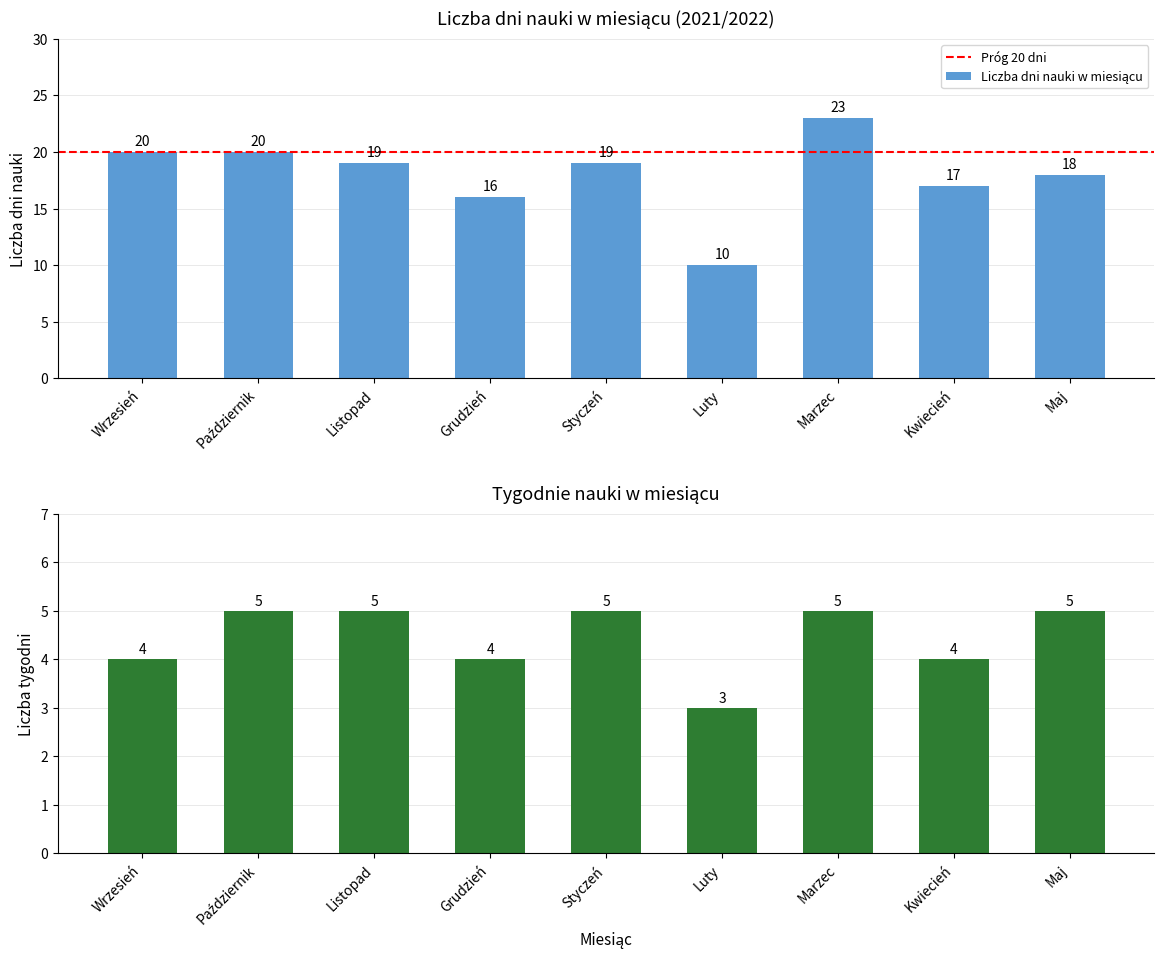

Are the bars horizontal?

No